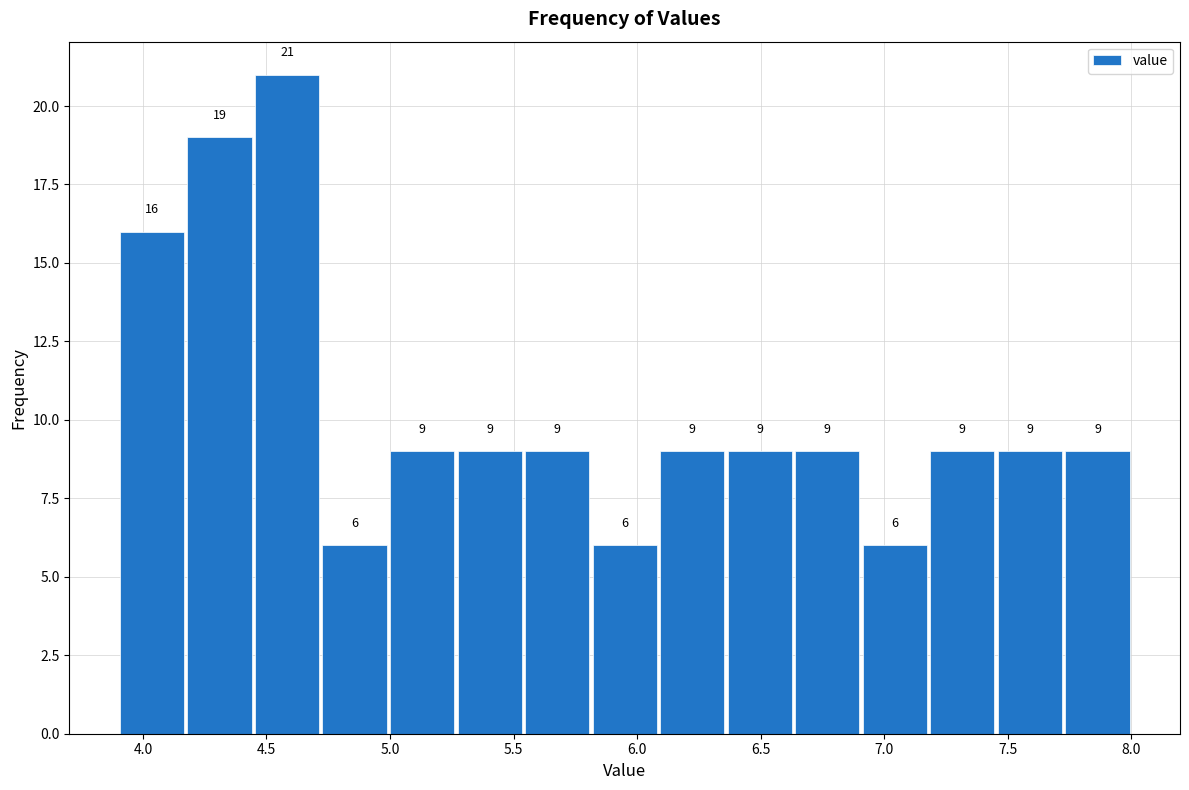

Reading left to right, list every bar in this chart as the range it spans on the x-axis followed by its height. The bar edges are not printed on the chart, so give them approximately, as read against the axis.

3.90 to 4.15: 16
4.15 to 4.45: 19
4.45 to 4.70: 21
4.70 to 5.00: 6
5.00 to 5.25: 9
5.25 to 5.55: 9
5.55 to 5.80: 9
5.80 to 6.10: 6
6.10 to 6.35: 9
6.35 to 6.65: 9
6.65 to 6.90: 9
6.90 to 7.20: 6
7.20 to 7.45: 9
7.45 to 7.75: 9
7.75 to 8.00: 9